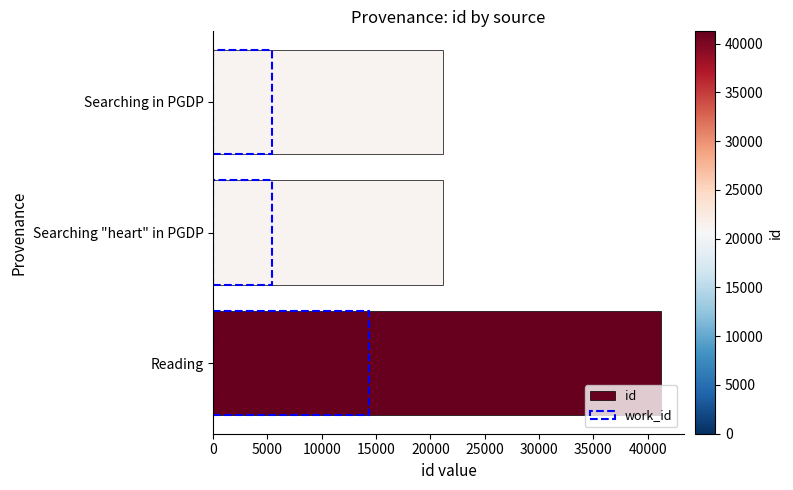

How many bars are there in each group?

2